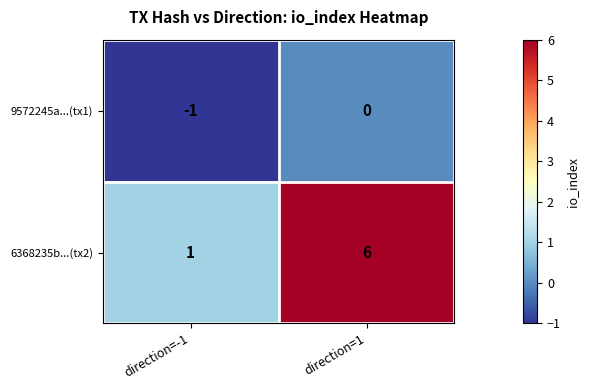

Reading left to right, extract all data points from this chart.

9572245a...(tx1): direction=-1=-1	direction=1=0
6368235b...(tx2): direction=-1=1	direction=1=6